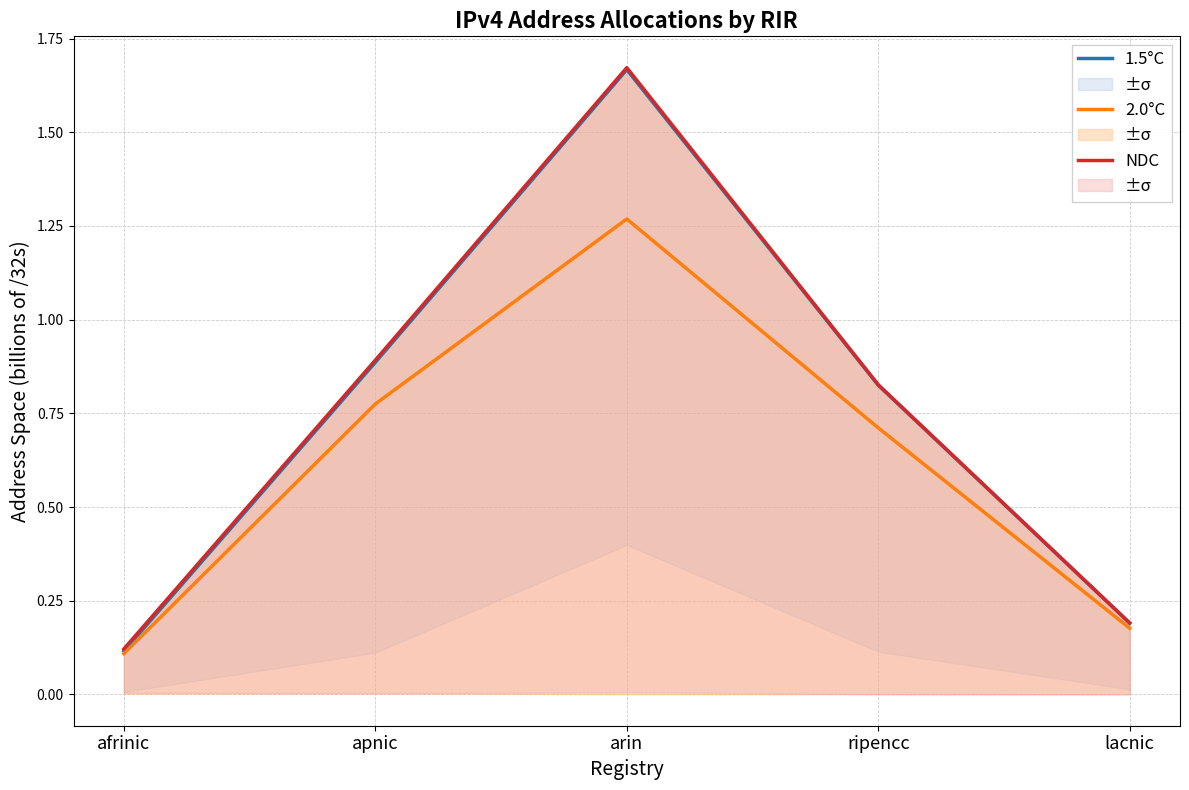

Does the chart display data point markers on the line(s)?

No